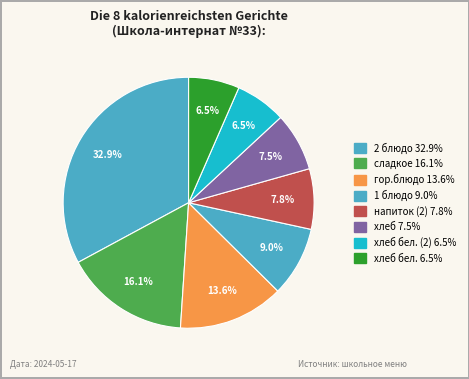

How many segments does this pie chart have?

8